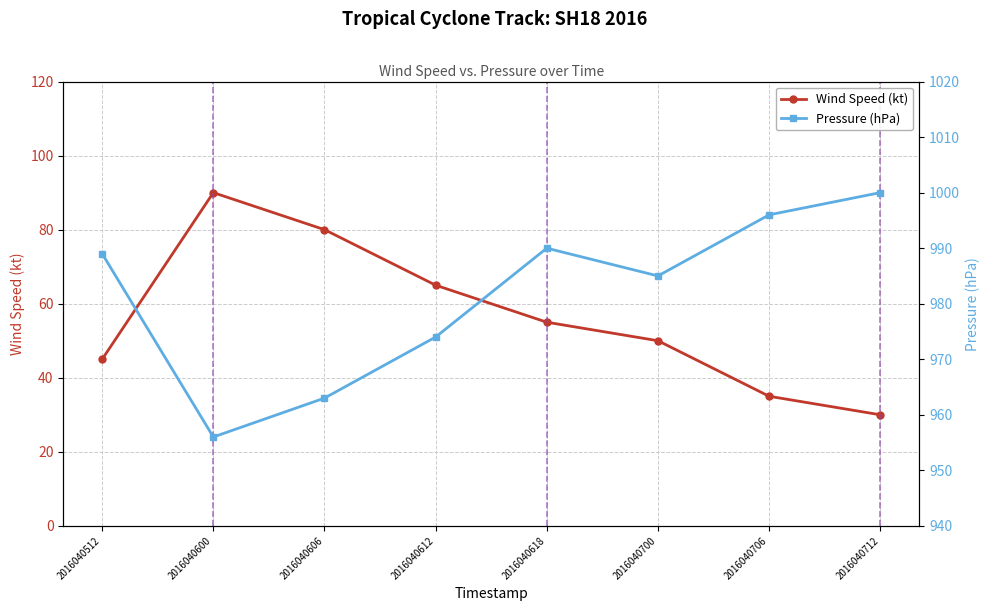

What is the greatest value displayed?

1000